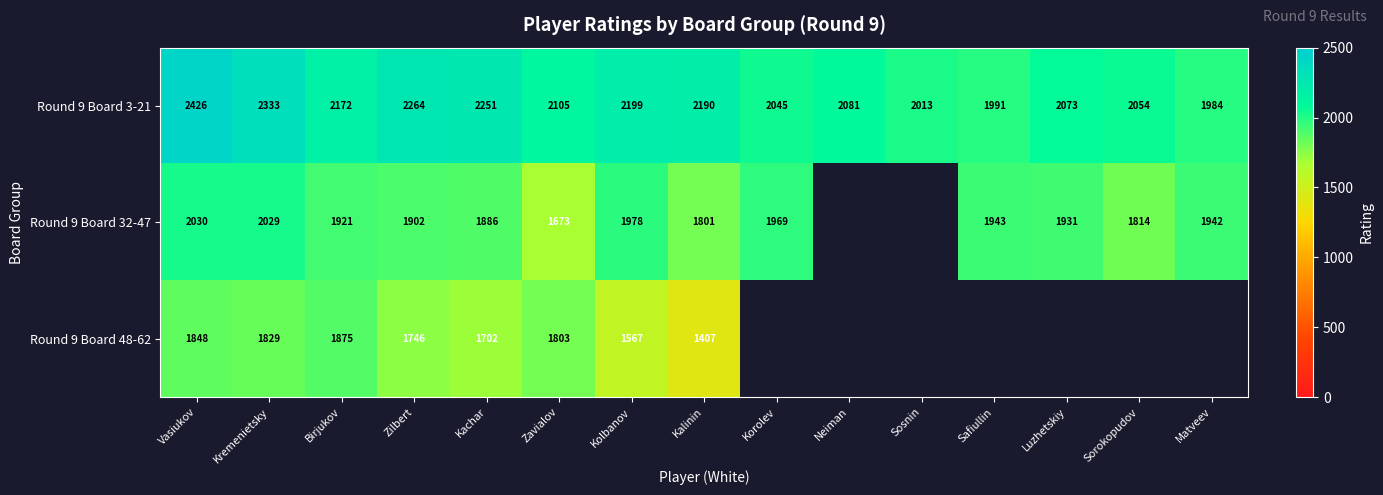

What is the sum of the Round 9 Board 3-21 values at Kolbanov and Safiullin?

4190